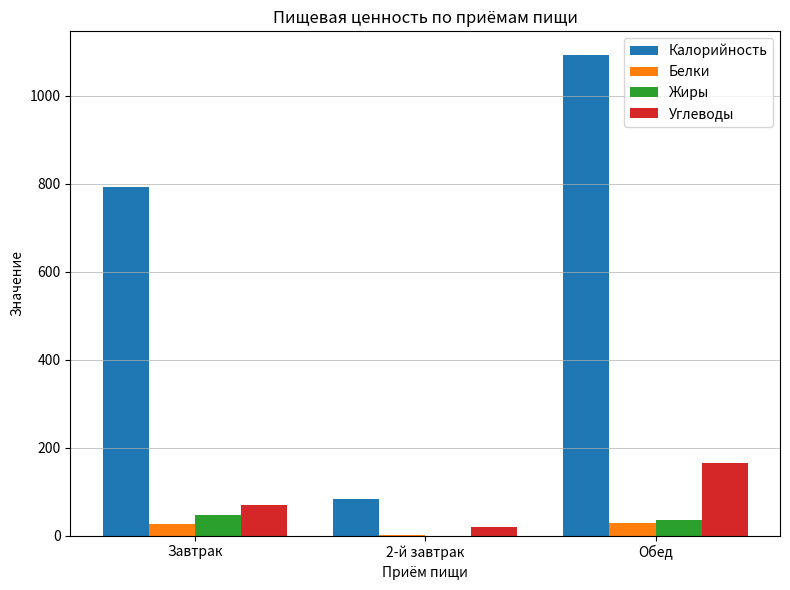

At which category is the sum across all series the highest?

Обед